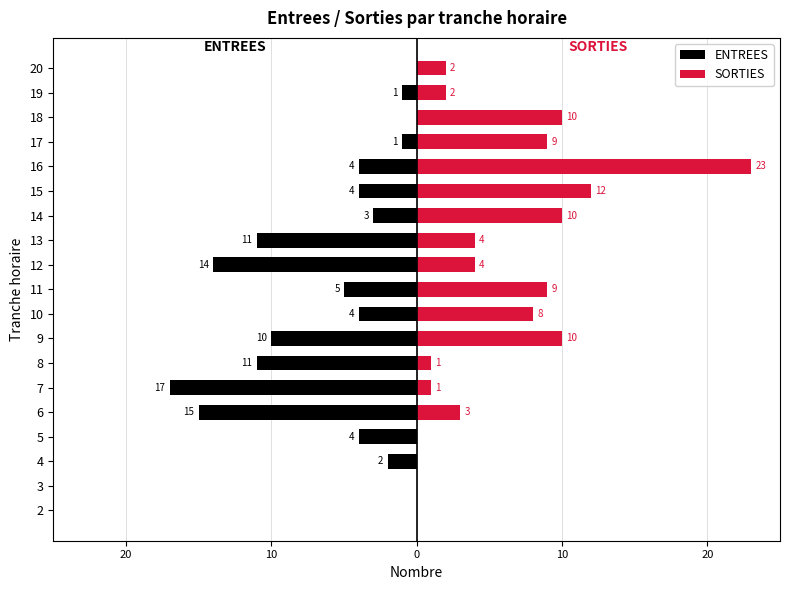

Reading left to right, extract all data points from this chart.

ENTREES: 0	0	-2	-4	-15	-17	-11	-10	-4	-5	-14	-11	-3	-4	-4	-1	0	-1	0
SORTIES: 0	0	0	0	3	1	1	10	8	9	4	4	10	12	23	9	10	2	2